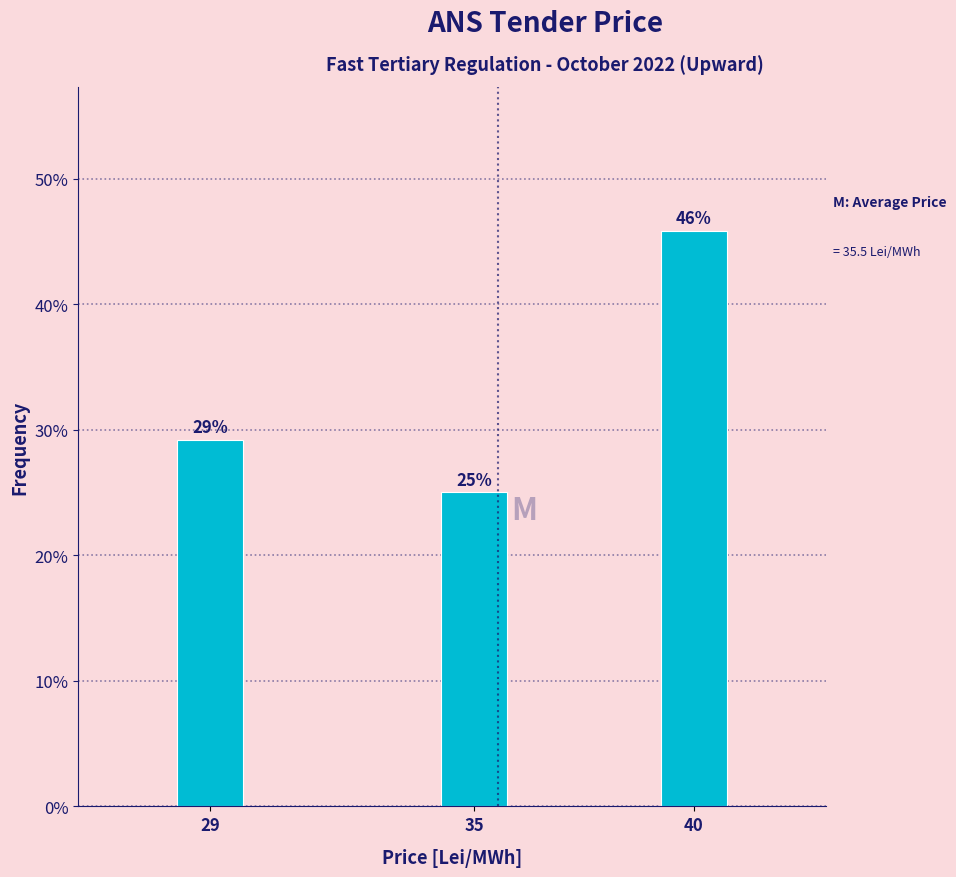

What is the average value?

33.3